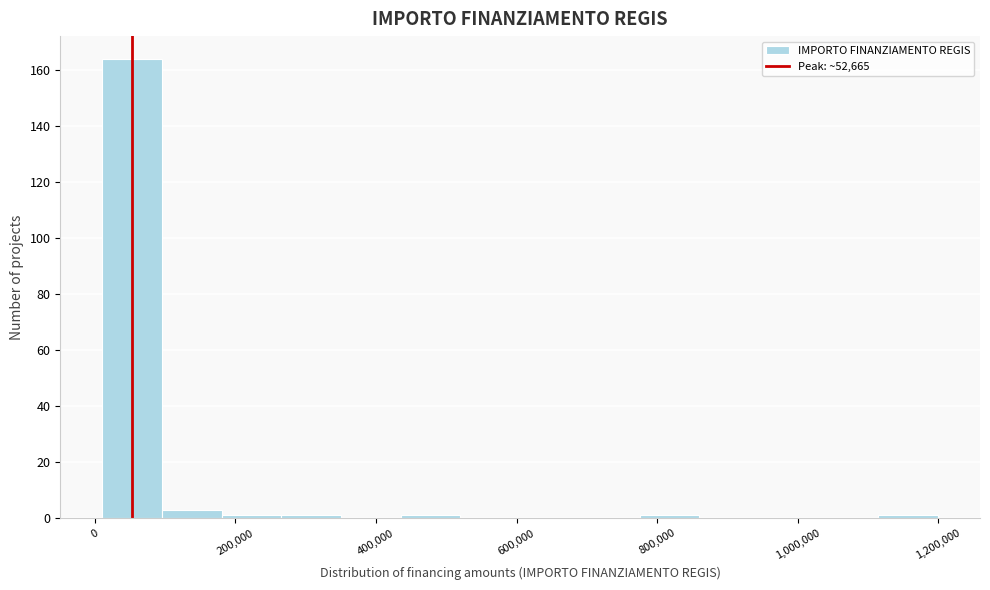

What is the height of the bar covering 20000 to 100000 on the x-axis? Neither the bar edges nor the heights are printed on the chart, so give them approximately, as read against the axes.

164